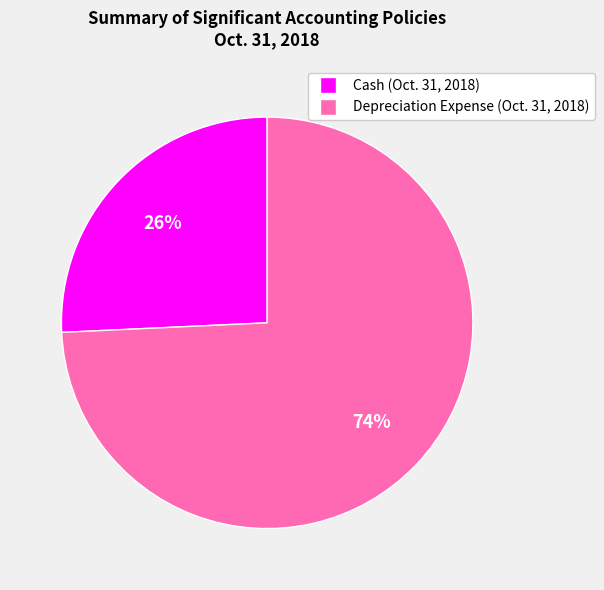

How many slices are in this pie chart?

2